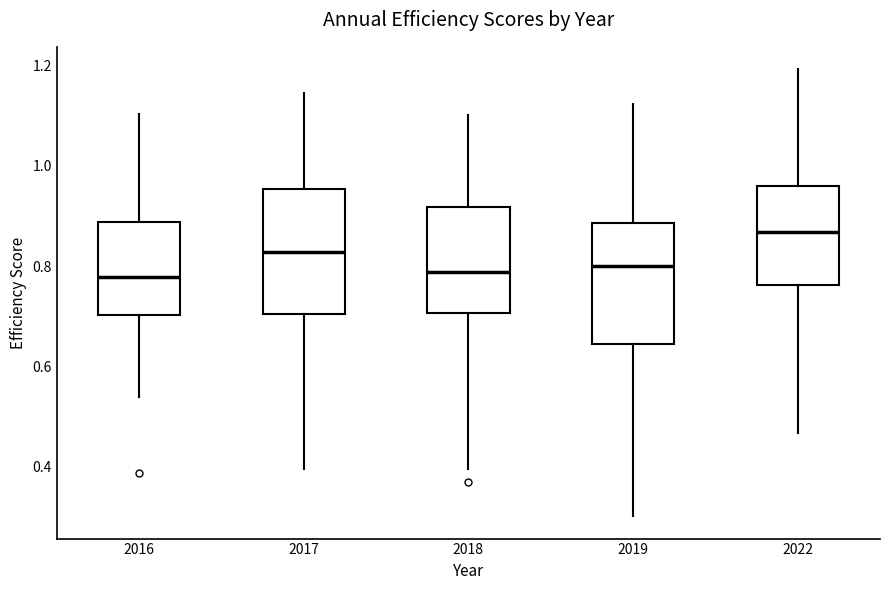

Reading left to right, transcribe this box plot: for each box, give where its median line is, the range the box spans, and where its two whiskers end, as read against the y-axis. The values are not printed on the chart, so give them approximately, as read against the axis.

2016: median 0.78, box 0.70 to 0.88, whiskers 0.54 to 1.10
2017: median 0.82, box 0.70 to 0.96, whiskers 0.40 to 1.14
2018: median 0.78, box 0.70 to 0.92, whiskers 0.40 to 1.10
2019: median 0.80, box 0.64 to 0.88, whiskers 0.30 to 1.12
2022: median 0.86, box 0.76 to 0.96, whiskers 0.46 to 1.20